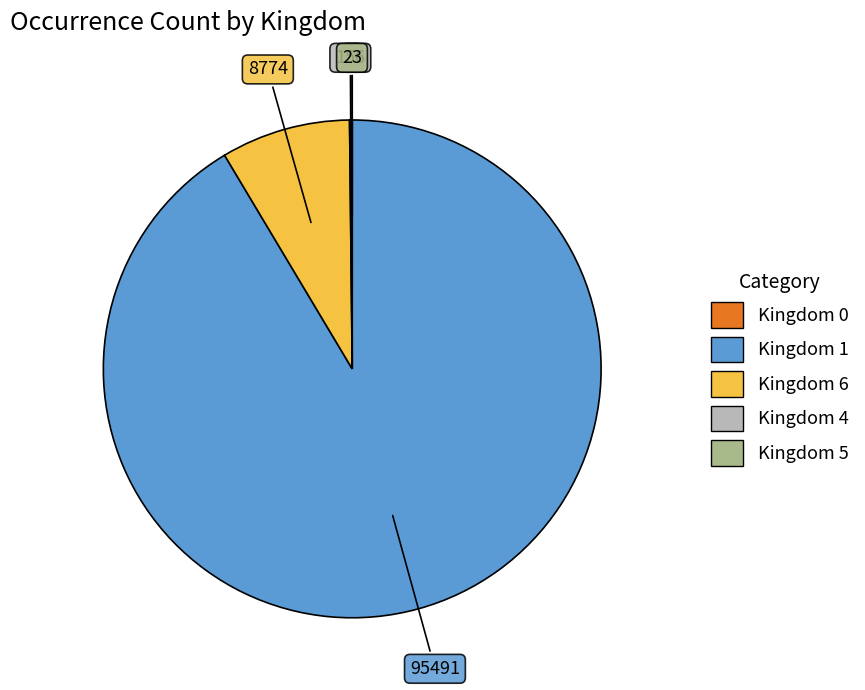

What is the majority slice?

Kingdom 1